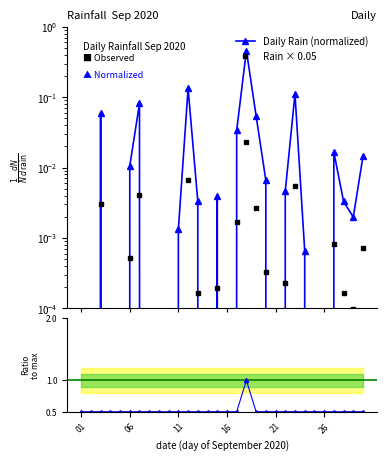

Which series has the largest total across all categories?

Ratio to max